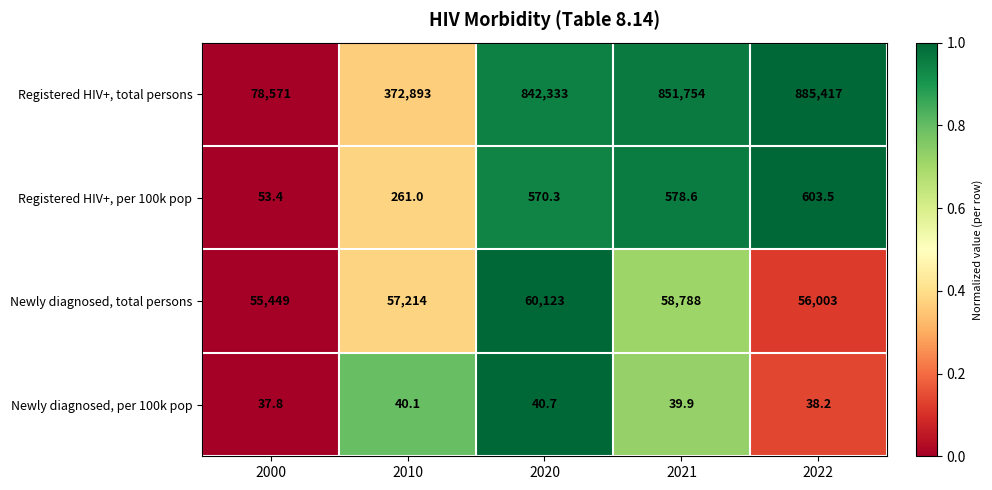

Reading left to right, transcribe all the data shown in this chart.

Registered HIV+, total persons: 2000=78571.0	2010=372893.0	2020=842333.0	2021=851754.0	2022=885417.0
Registered HIV+, per 100k pop: 2000=53.4	2010=261.0	2020=570.3	2021=578.6	2022=603.5
Newly diagnosed, total persons: 2000=55449.0	2010=57214.0	2020=60123.0	2021=58788.0	2022=56003.0
Newly diagnosed, per 100k pop: 2000=37.8	2010=40.1	2020=40.7	2021=39.9	2022=38.2